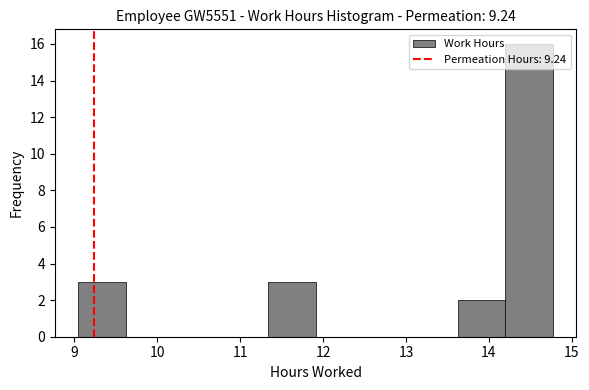

What is the height of the bar covering 9.1 to 9.6 on the x-axis? Neither the bar edges nor the heights are printed on the chart, so give them approximately, as read against the axes.

3